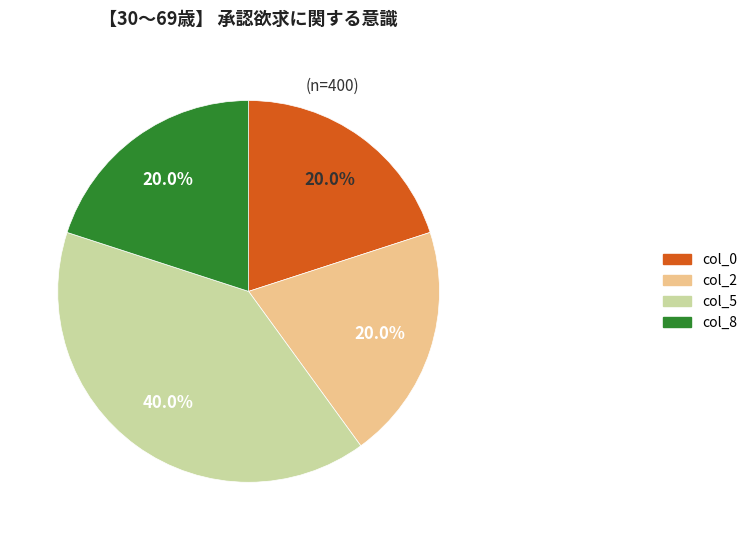

What is the ratio of the value at col_8 to the value at col_5?

0.5